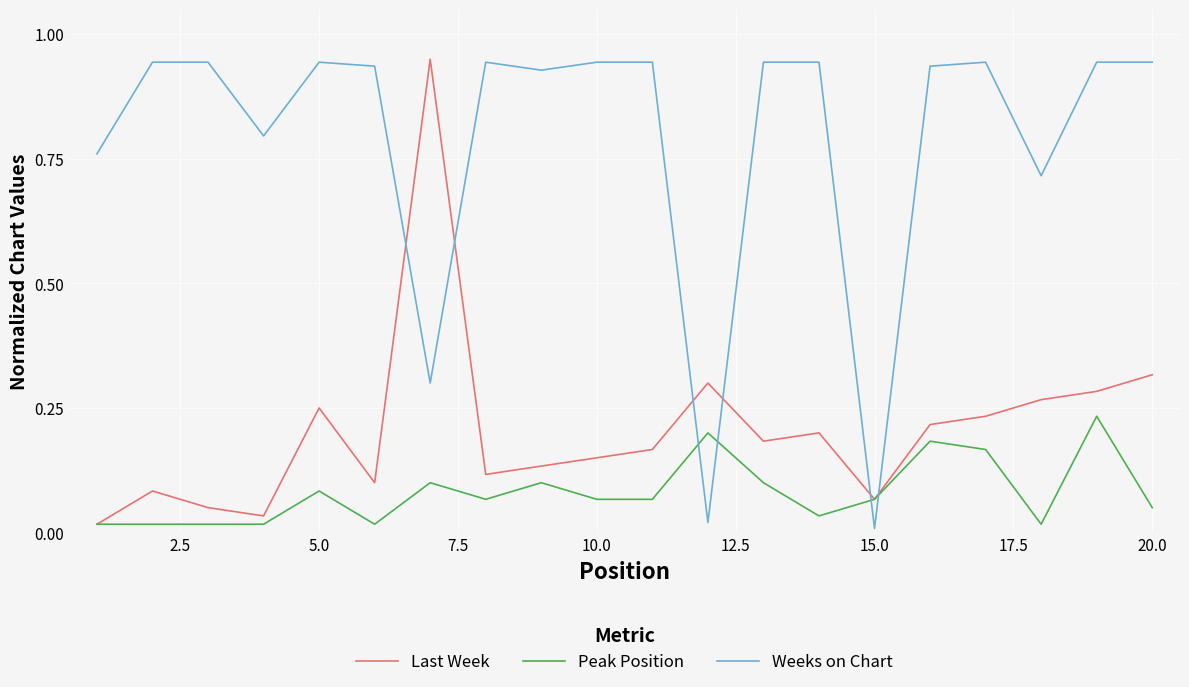

How many times do Weeks on Chart and Last Week cross each other?

6